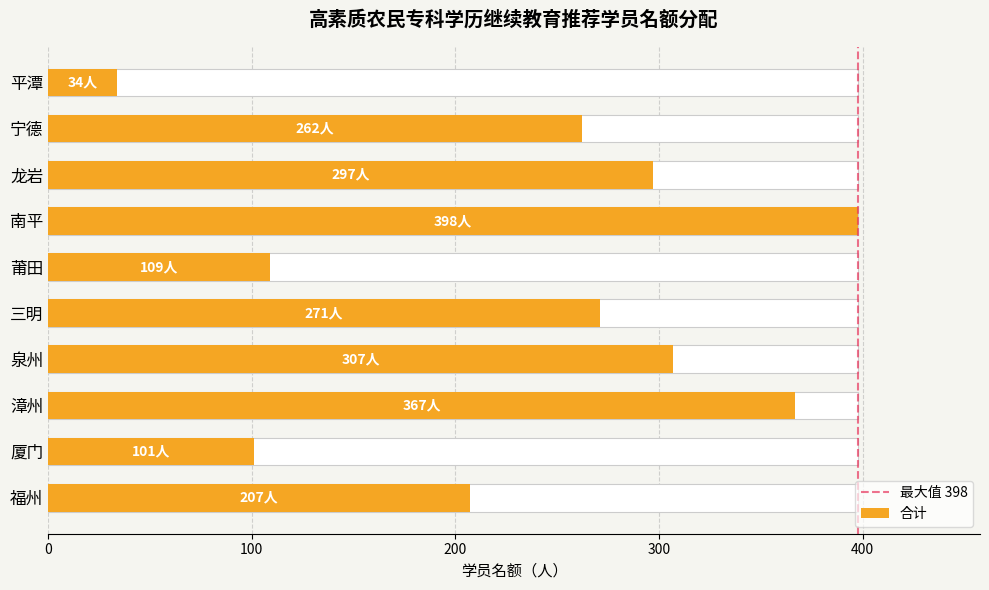

How many bars are there in total?

10